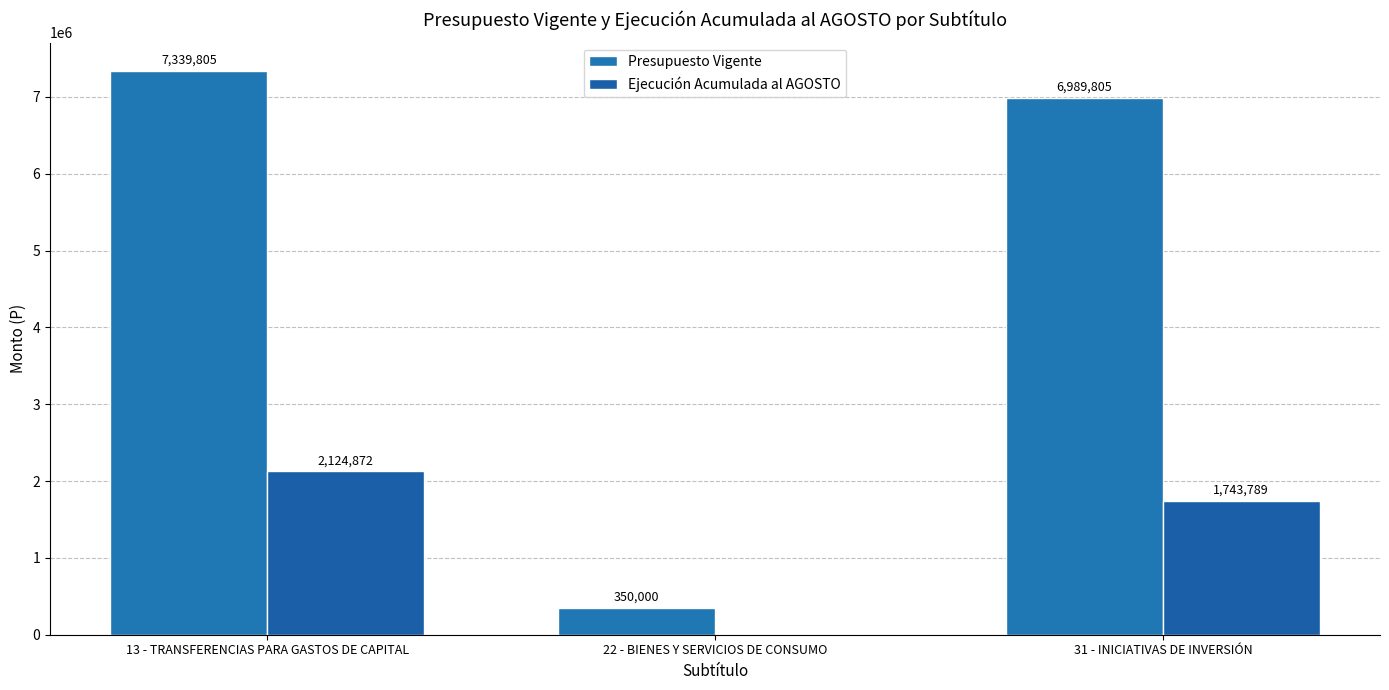

The Ejecución Acumulada al AGOSTO series shows 1743789 at 31 - INICIATIVAS DE INVERSIÓN. True or false?

True